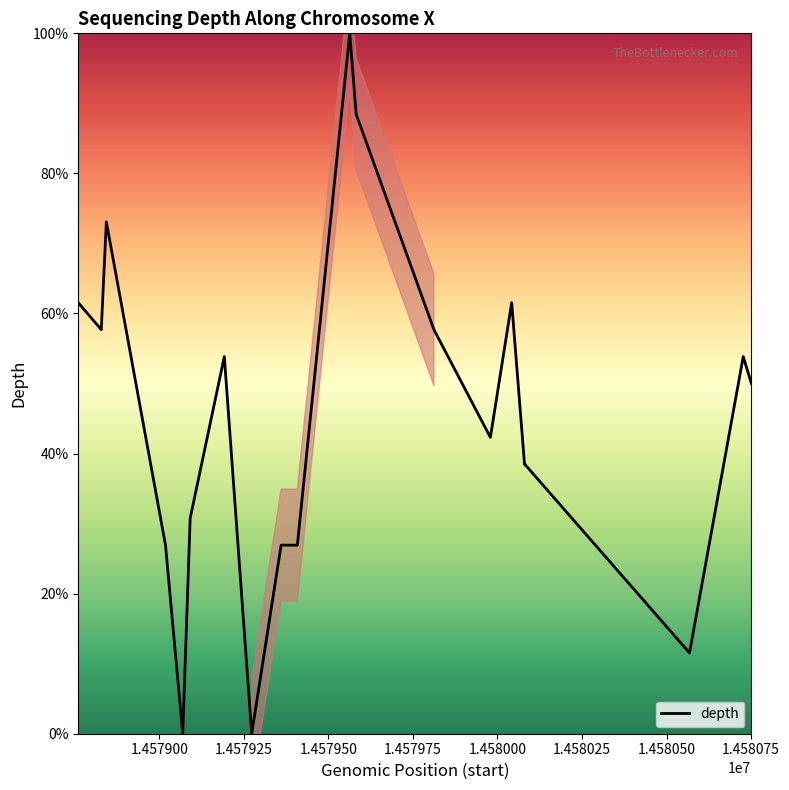

How many distinct data groups are displayed?

1